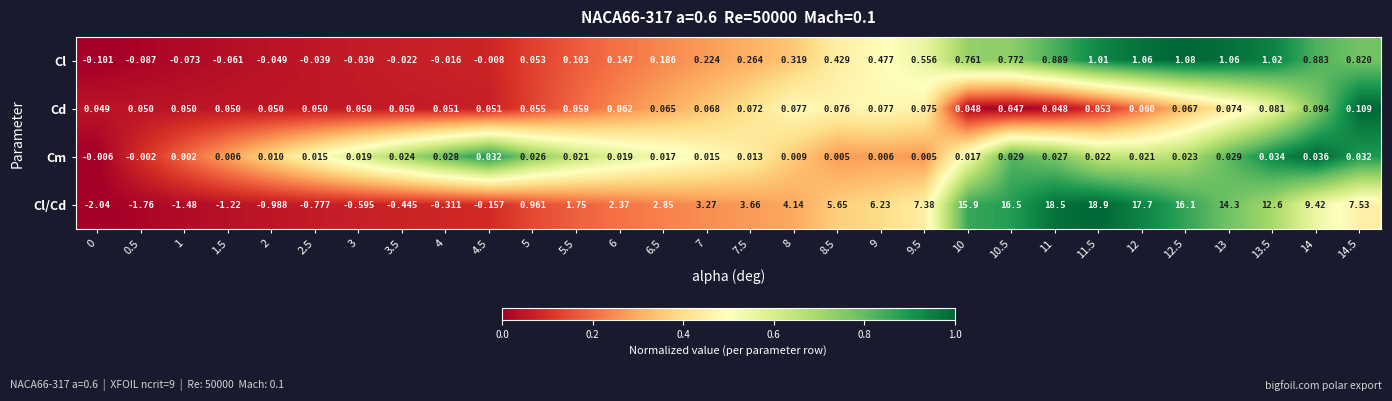

What is the greatest value displayed?

18.9